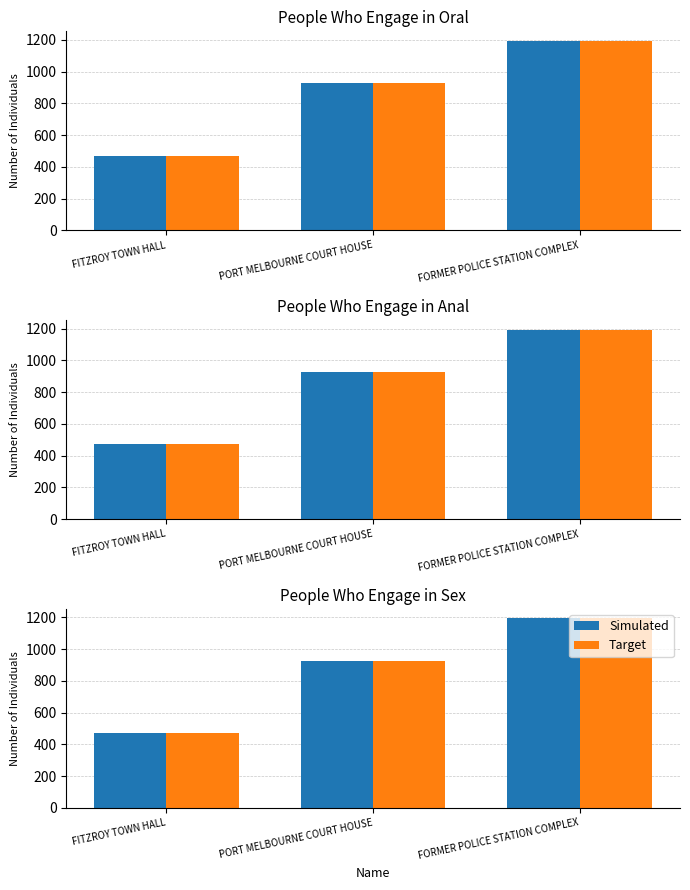

Reading left to right, extract all data points from this chart.

Simulated: 471	928	1194
Target: 471	928	1194